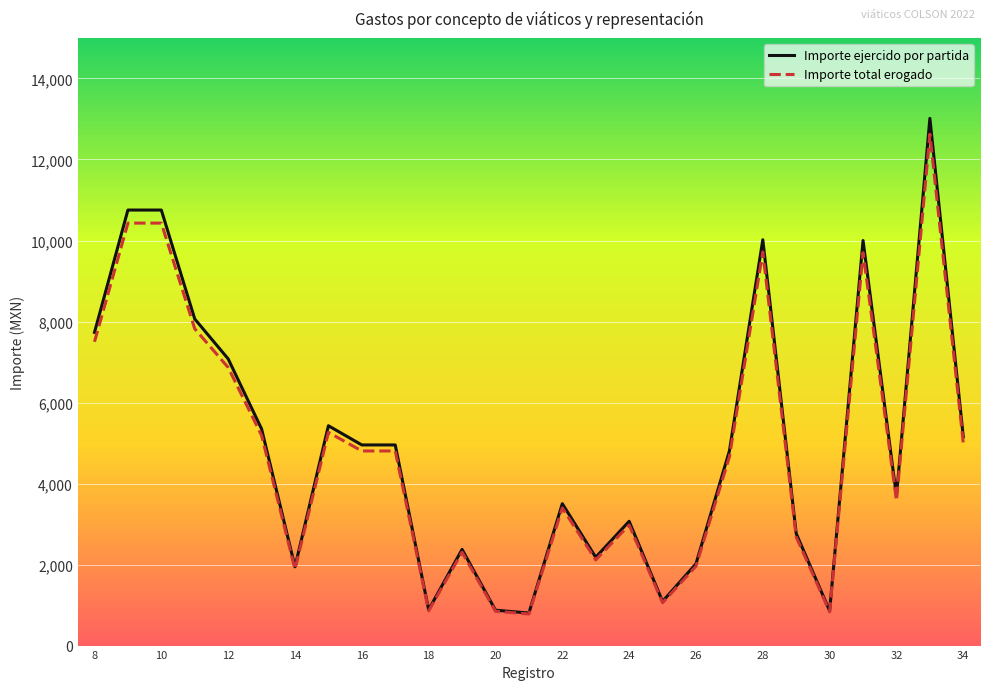

Which series has the widest spread of values?

Importe ejercido por partida